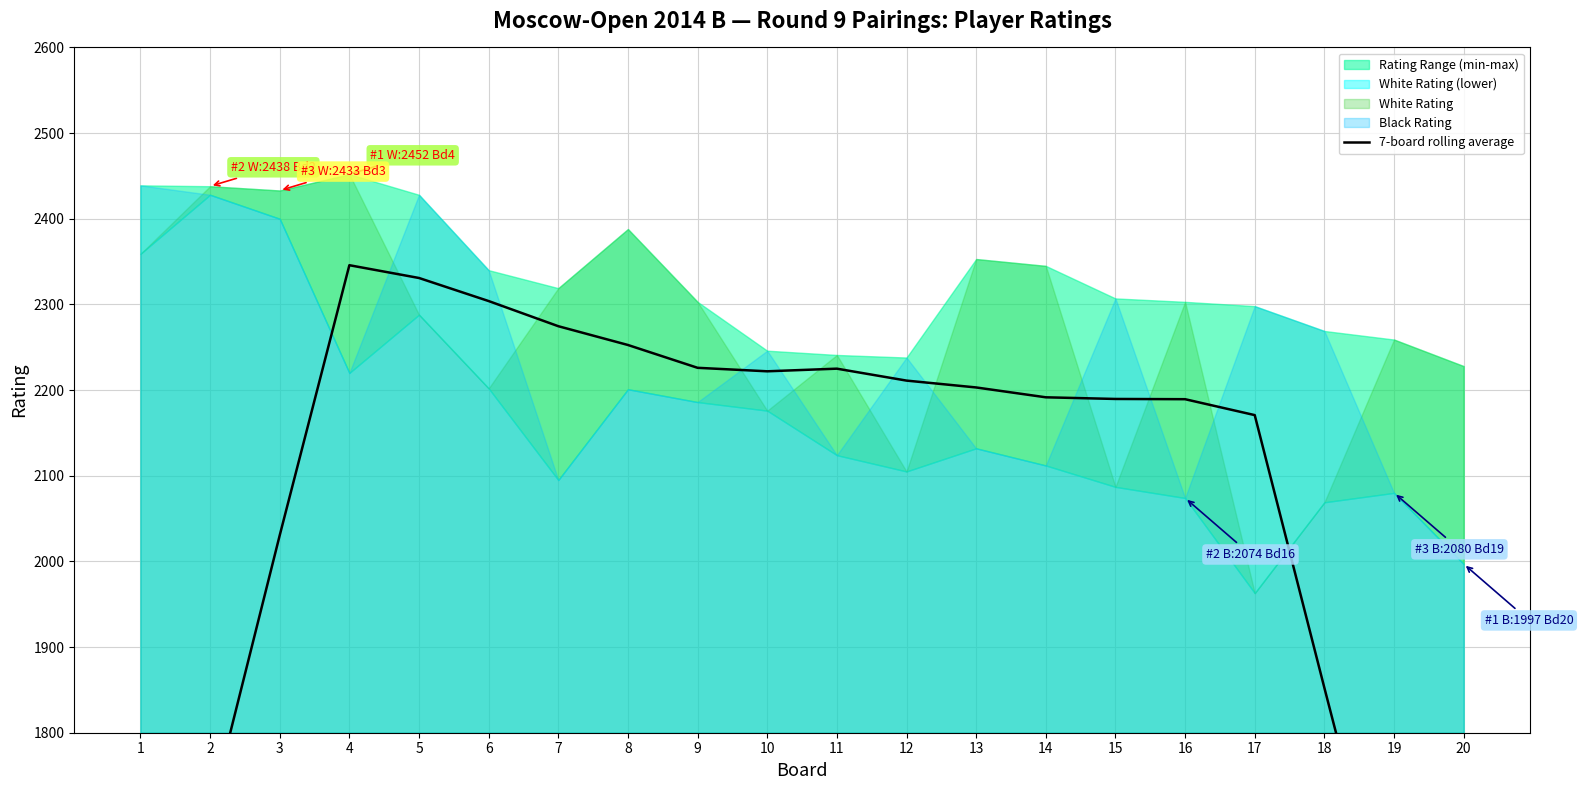

Reading left to right, list all the values displayed in this chart.

1369.2	1706.1	2030.5	2345.8	2330.9	2303.9	2274.6	2252.6	2226.0	2221.9	2225.0	2211.1	2203.1	2191.6	2189.6	2189.4	2170.8	1852.4	1538.6	1225.9